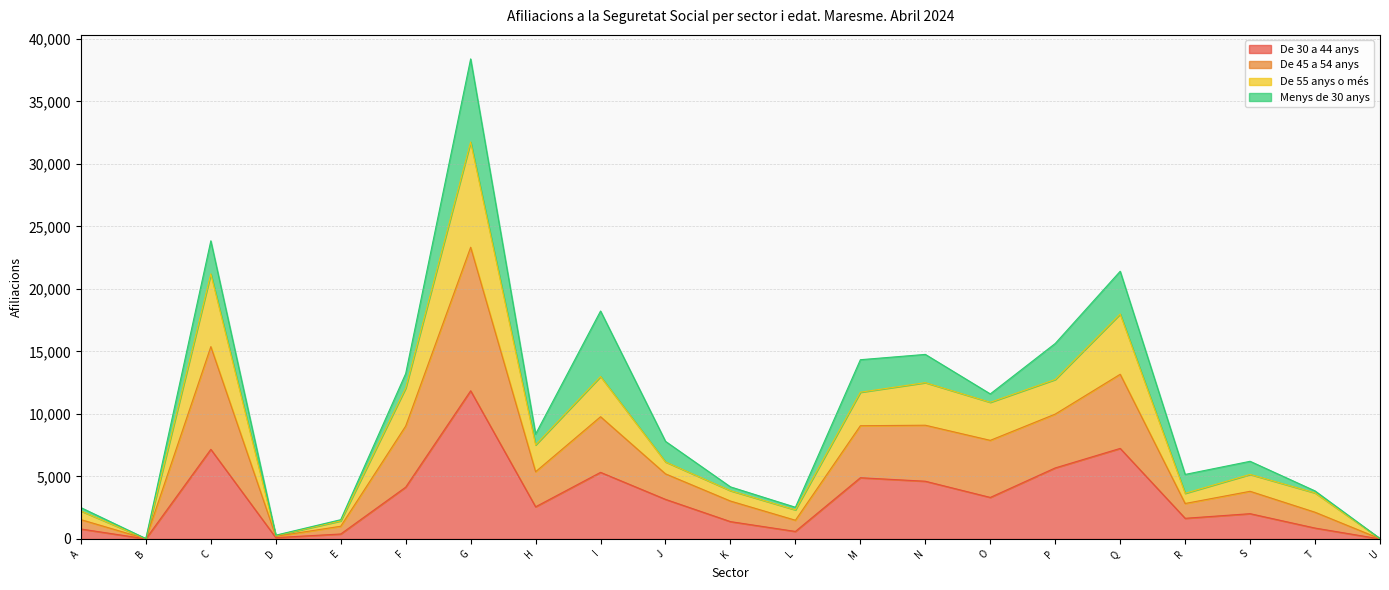

At which category is the sum across all series the highest?

G